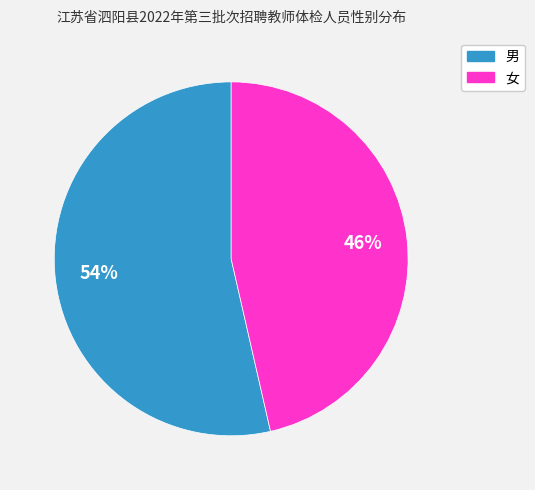

Is the sum of 男 and 女 greater than half?

Yes